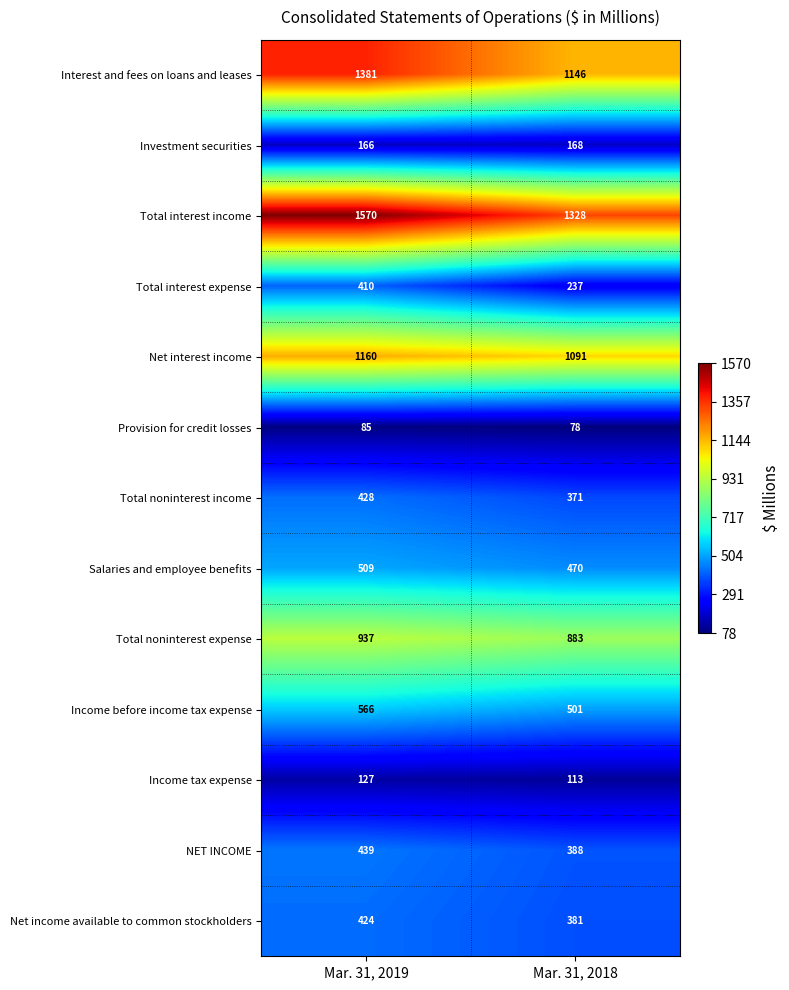

Reading right to left, extract all data points from this chart.

Interest and fees on loans and leases: 1146	1381
Investment securities: 168	166
Total interest income: 1328	1570
Total interest expense: 237	410
Net interest income: 1091	1160
Provision for credit losses: 78	85
Total noninterest income: 371	428
Salaries and employee benefits: 470	509
Total noninterest expense: 883	937
Income before income tax expense: 501	566
Income tax expense: 113	127
NET INCOME: 388	439
Net income available to common stockholders: 381	424